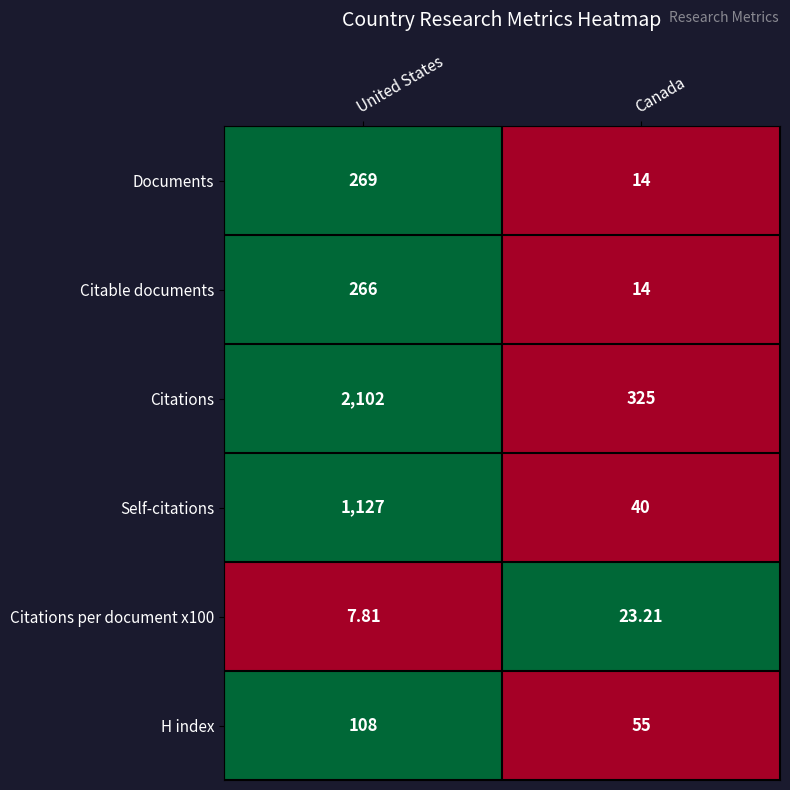

At which category is the sum across all series the highest?

United States